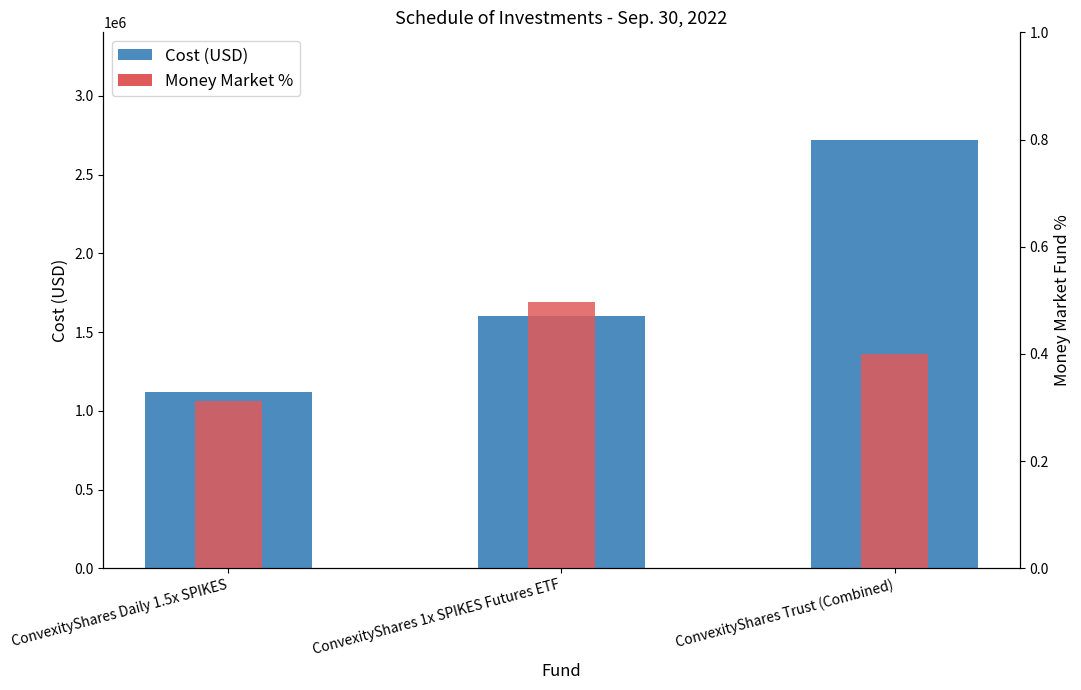

Rank the series at ConvexityShares Trust (Combined) from highest to lowest value.

Cost (USD), Money Market %